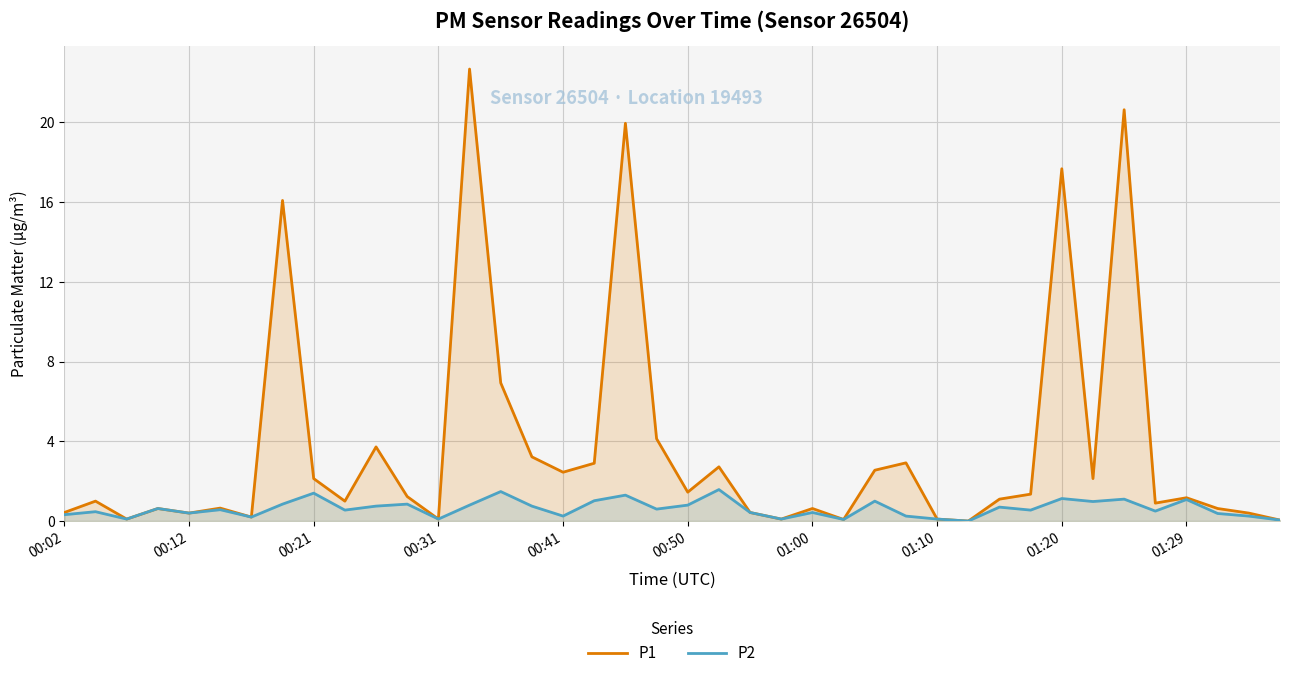

True or false: P2 and P1 intersect in this chart.

False